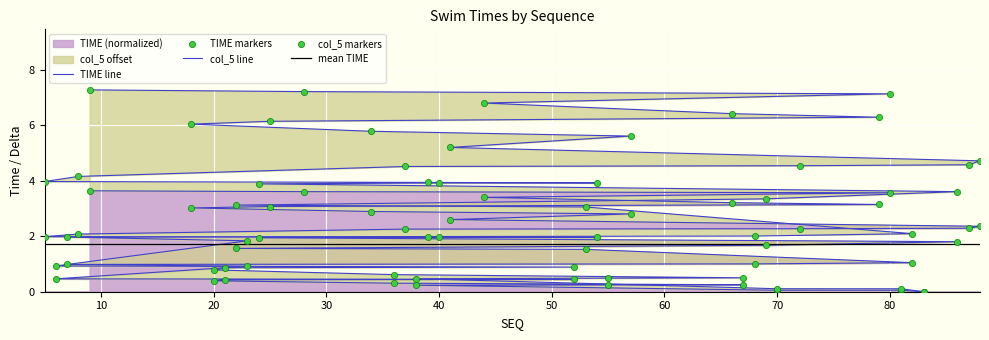

Which series reaches the minimum Y coordinate?

TIME